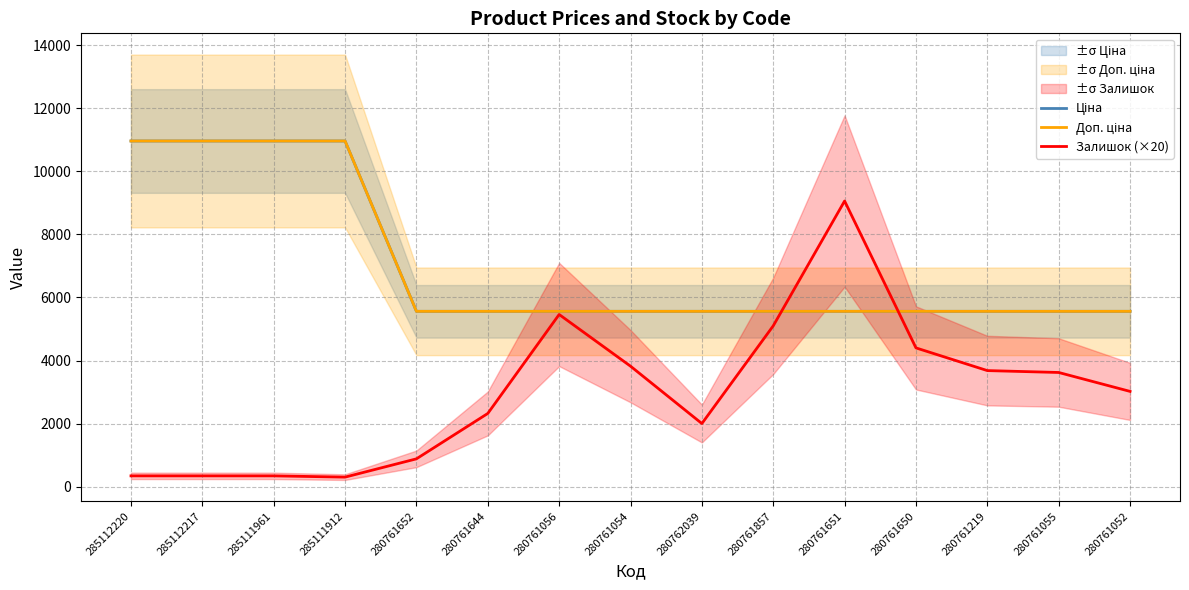

Reading right to left, list all the values displayed in this chart.

Ціна: 5560.3	5560.3	5560.3	5560.3	5560.3	5560.3	5560.3	5560.3	5560.3	5560.3	5560.3	10964.4	10964.4	10964.4	10964.4
Доп. ціна: 5560.3	5560.3	5560.3	5560.3	5560.3	5560.3	5560.3	5560.3	5560.3	5560.3	5560.3	10964.4	10964.4	10964.4	10964.4
Залишок (×20): 3020.0	3620.0	3680.0	4400.0	9060.0	5100.0	2000.0	3820.0	5460.0	2320.0	880.0	300.0	340.0	340.0	340.0